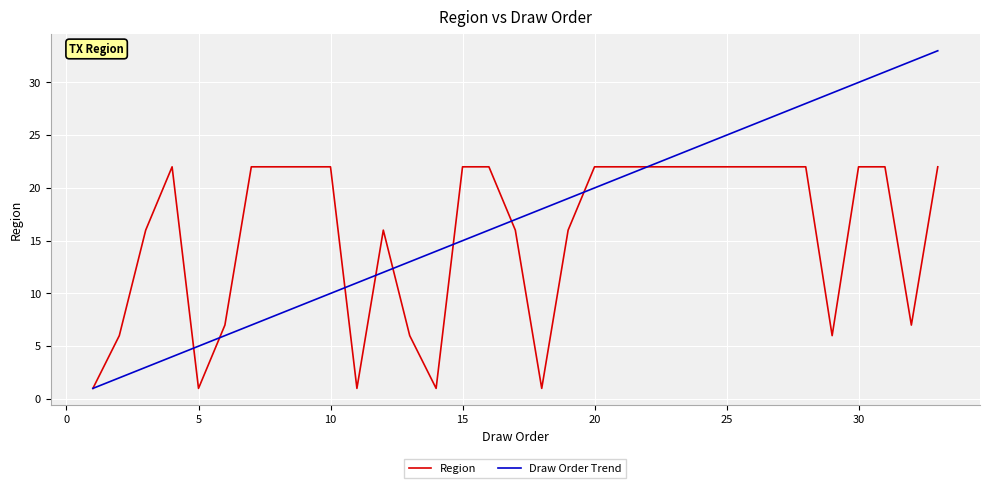

What are all the series names shown in the legend?

Region, Draw Order Trend